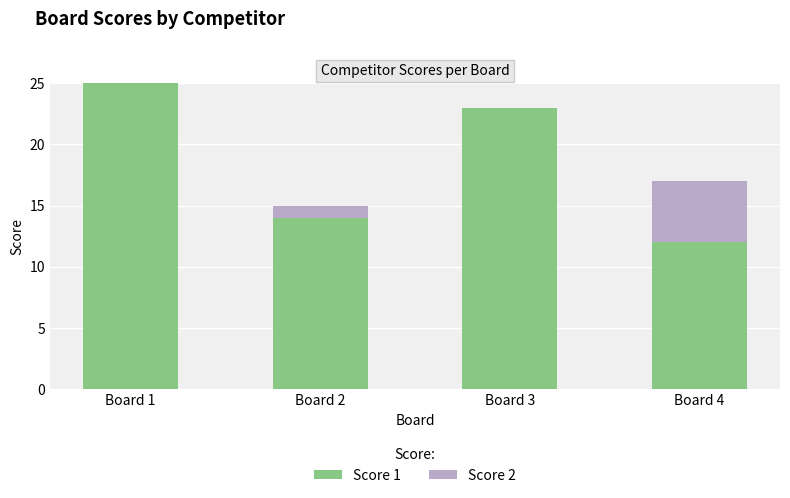

What is the highest value of the Score 1 series?

25